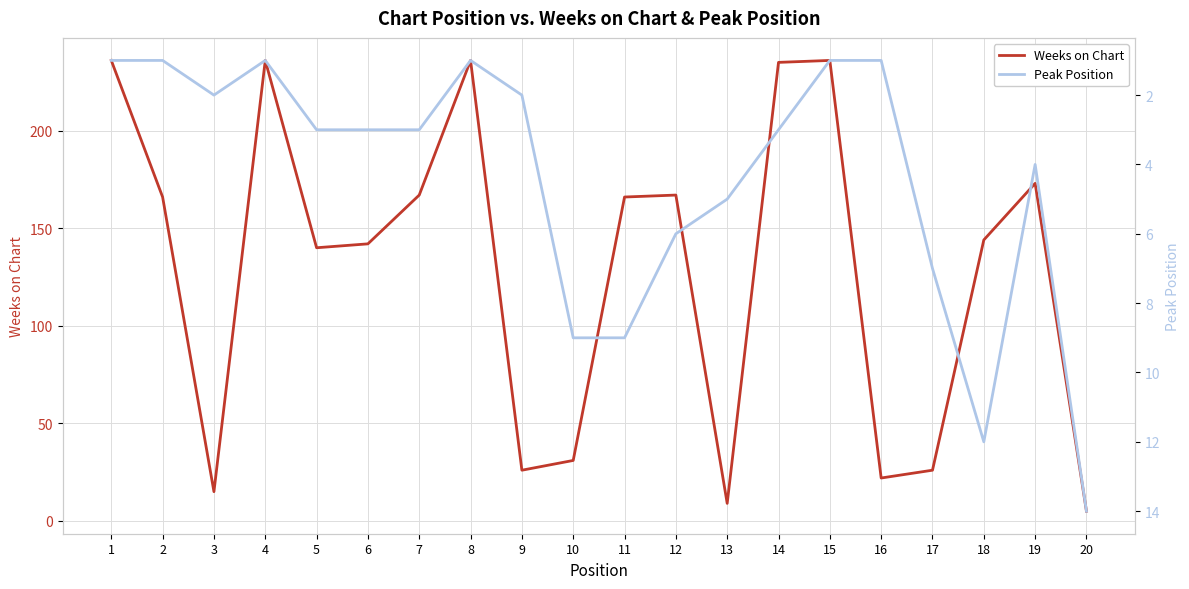

Which series has the widest spread of values?

Weeks on Chart